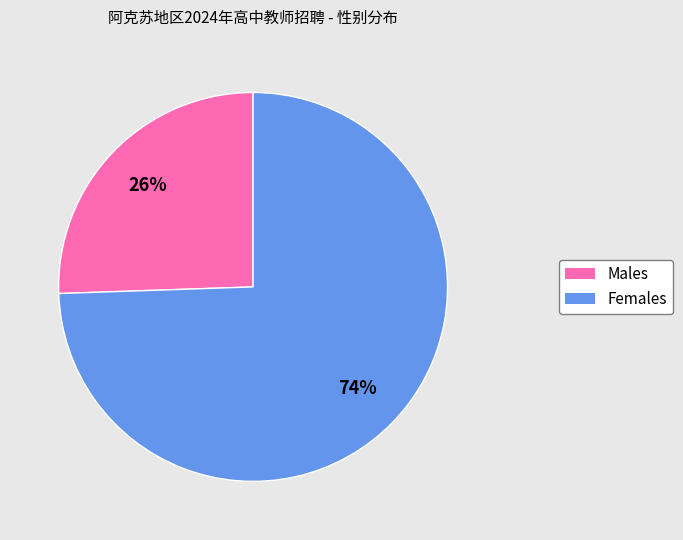

Which category has the smallest portion of the pie?

Males